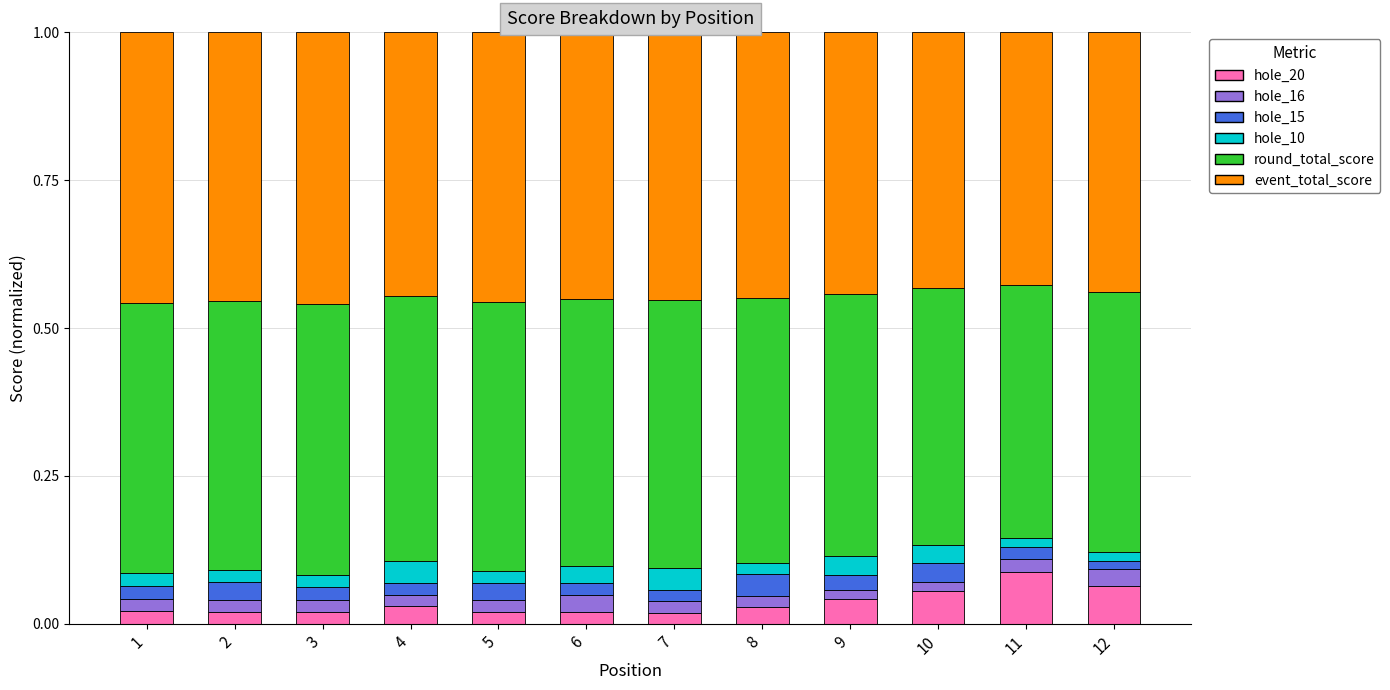

At which label does hole_20 reach its peak?

11